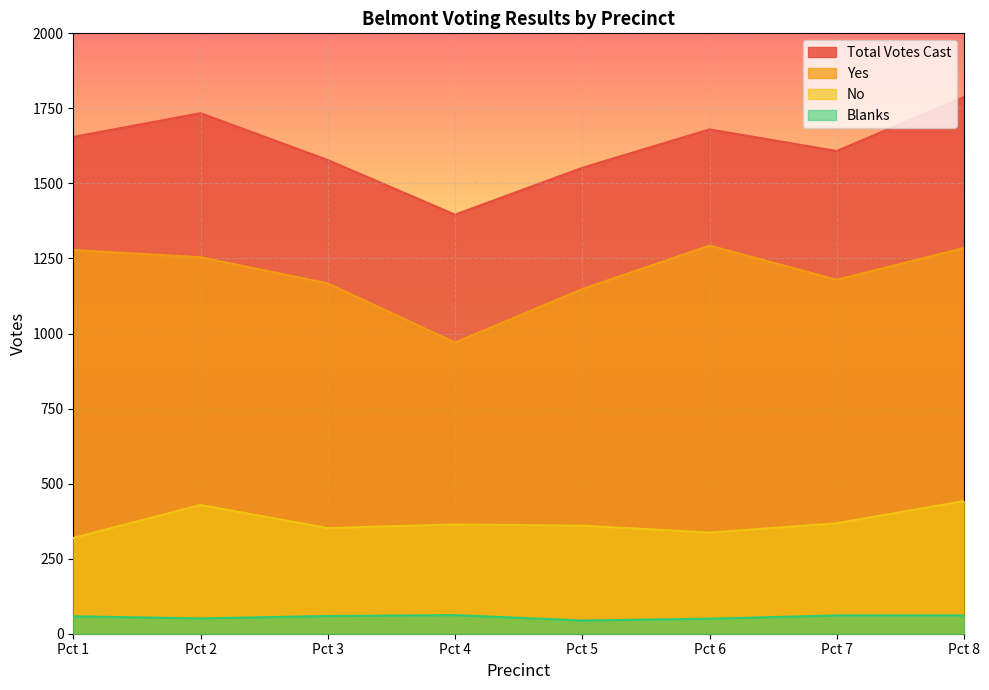

Is it true that Total Votes Cast equals 826 at Pct 1?

False